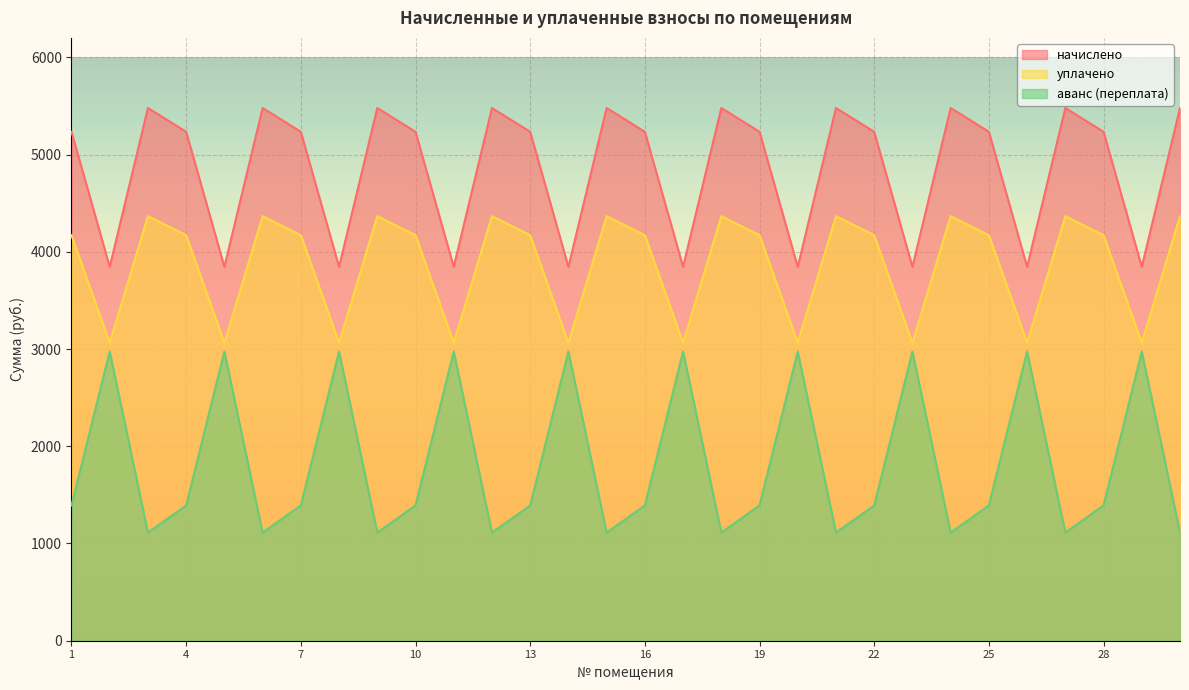

What is the sum of all начислено values?

145584.0